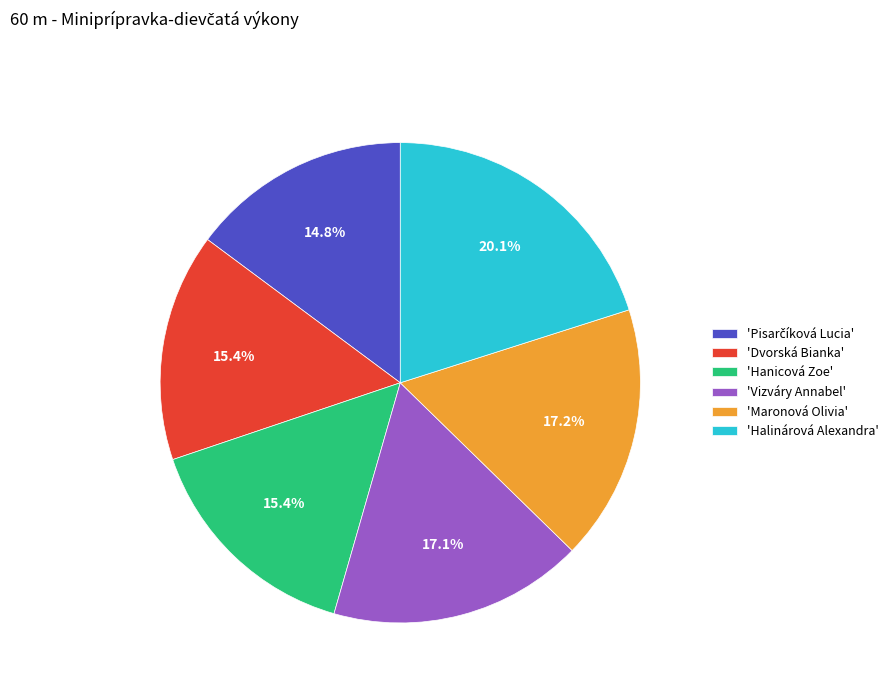

What percentage do 'Vizváry Annabel' and 'Hanicová Zoe' together represent?

32.5%